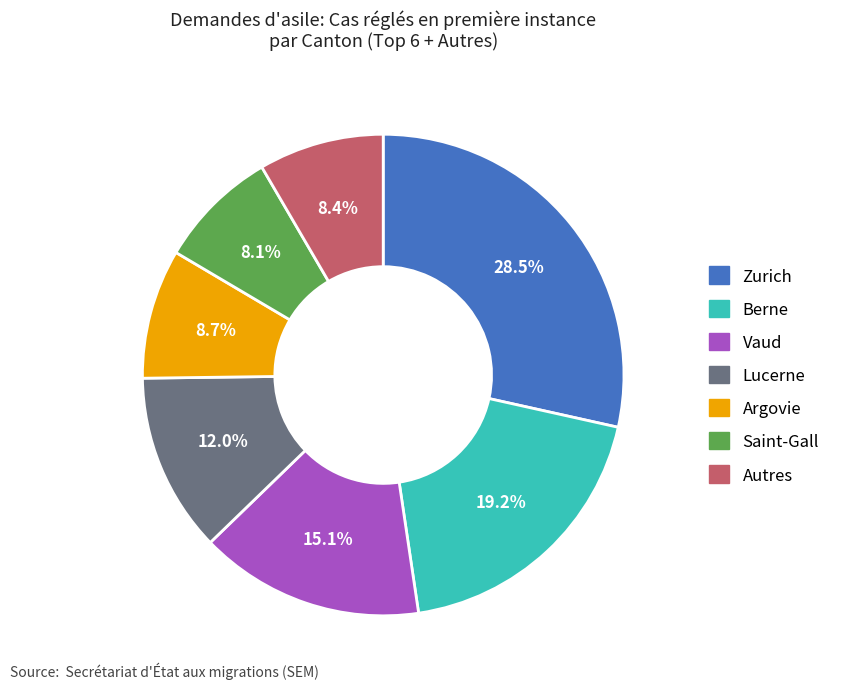

How many slices are in this pie chart?

7